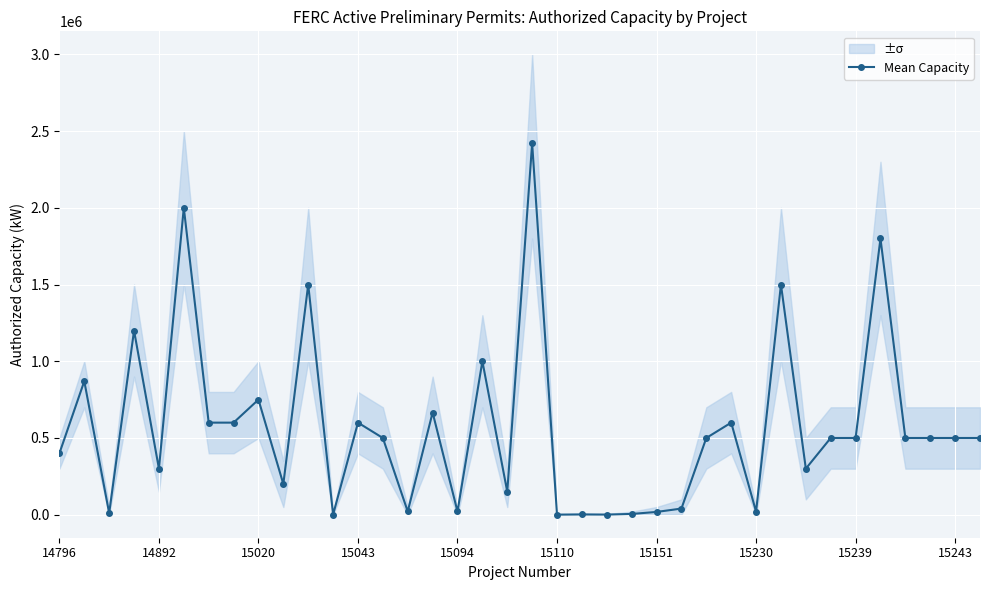

What is the highest value of the Mean Capacity series?

2420000